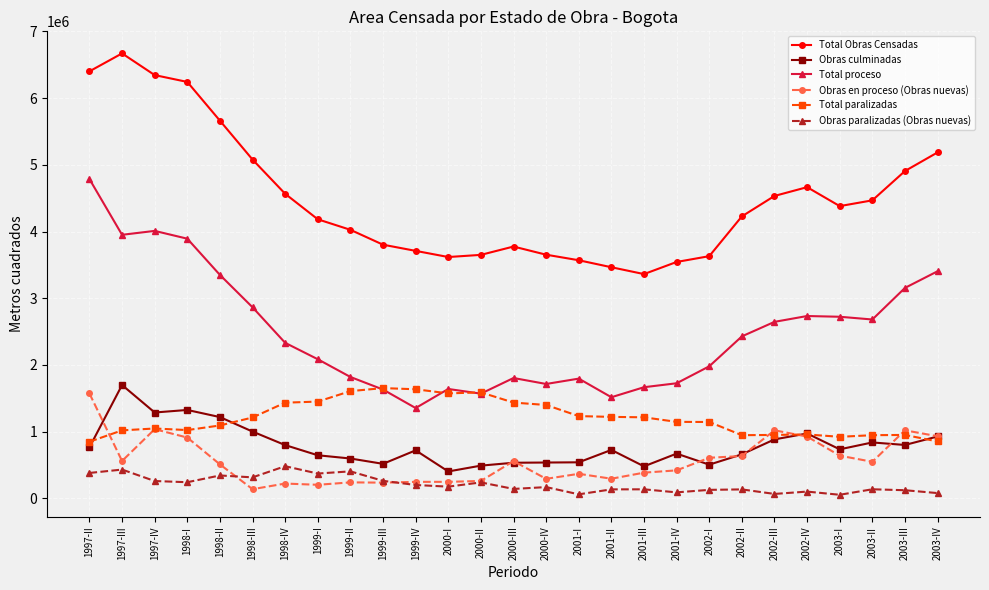

True or false: Obras en proceso (Obras nuevas) and Total proceso cross at least once.

False